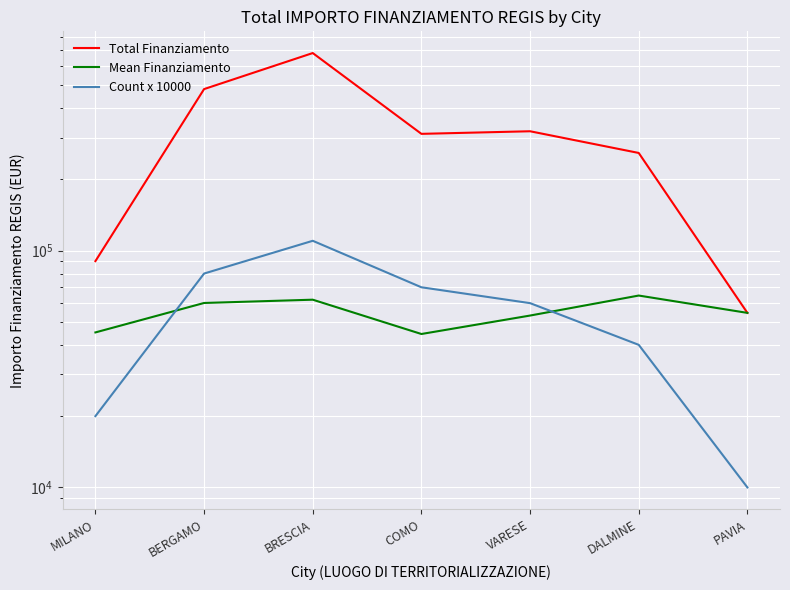

What is the label of the 7th point from the left?

PAVIA